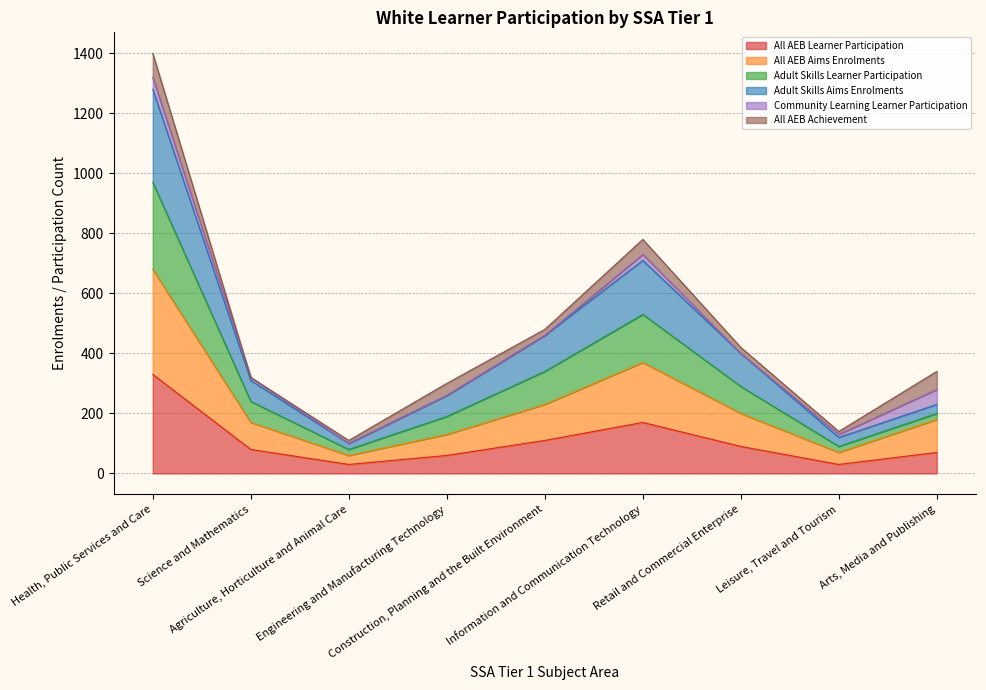

At which label does All AEB Learner Participation first exceed 80?

Health, Public Services and Care